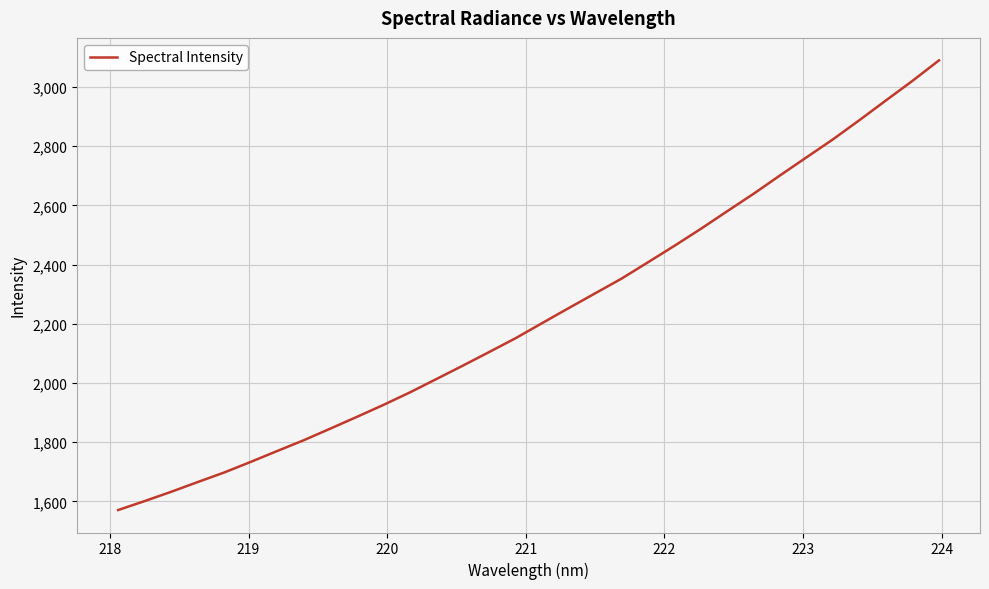

What is the difference between the maximum and minimum values?

1518.9